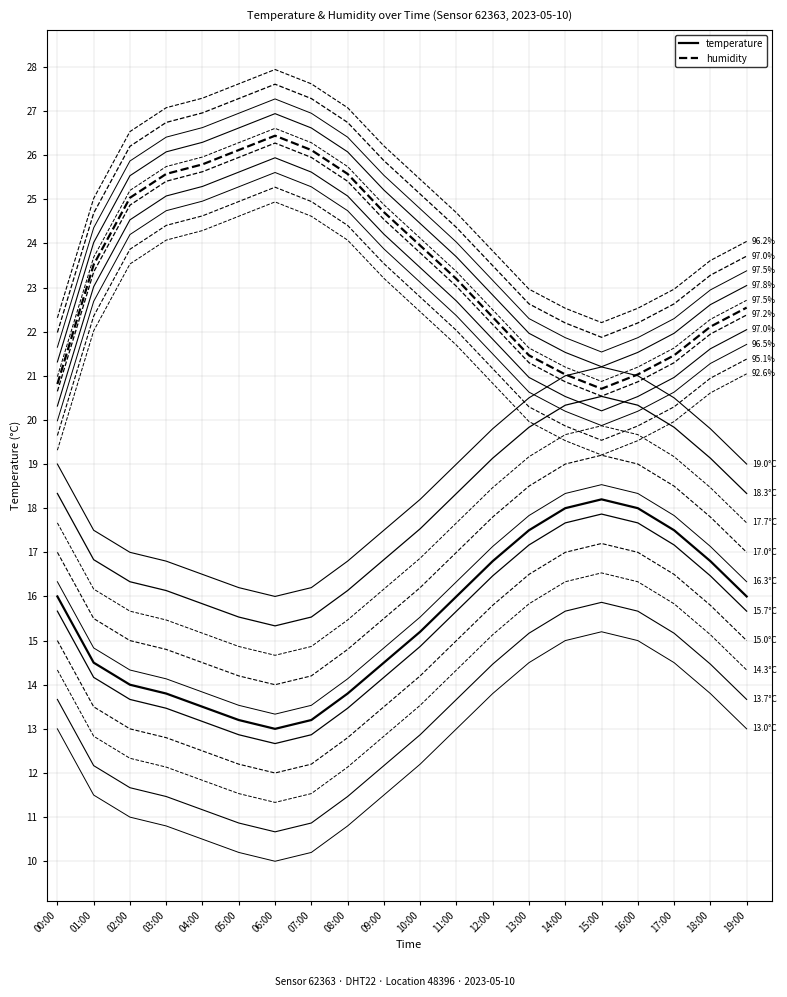

Does the chart display data point markers on the line(s)?

No